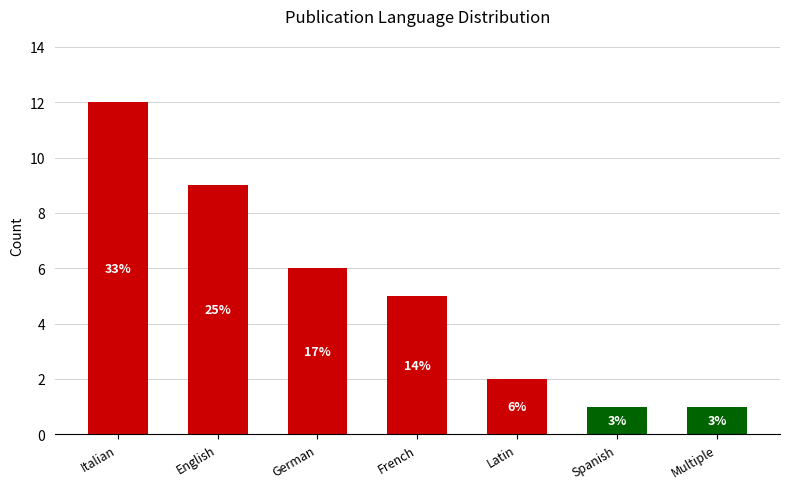

Are the bars horizontal?

No